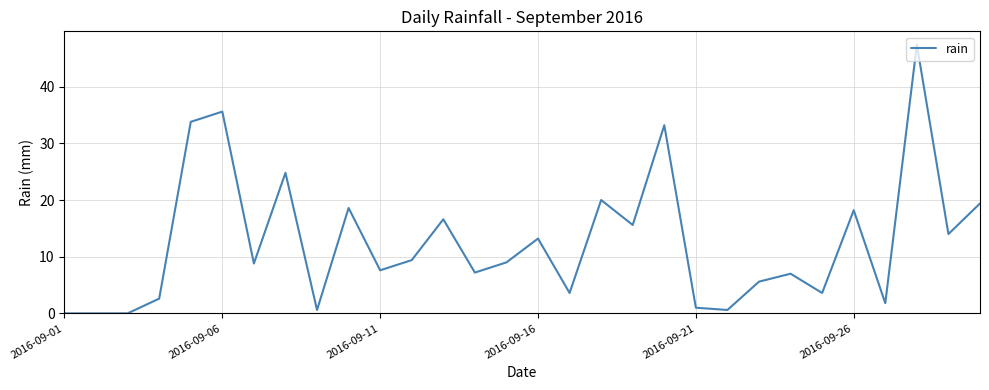

What is the greatest value displayed?

47.4